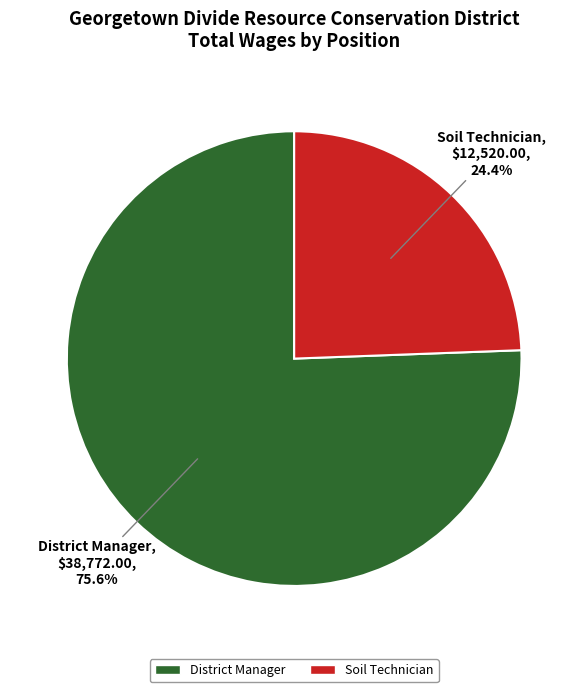

Combined, do District Manager and Soil Technician account for over 50%?

Yes